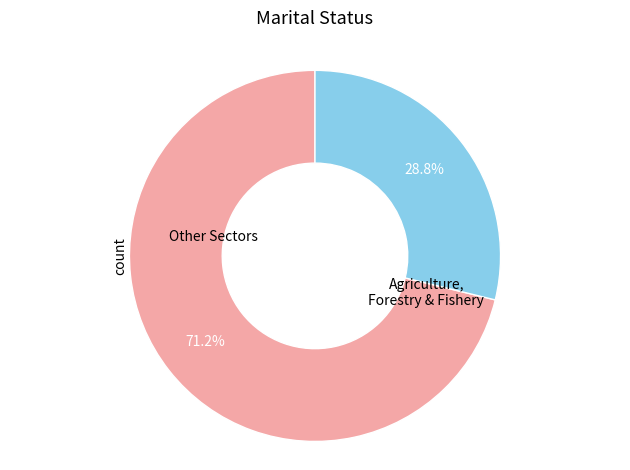

Is there a majority slice in this chart?

Yes